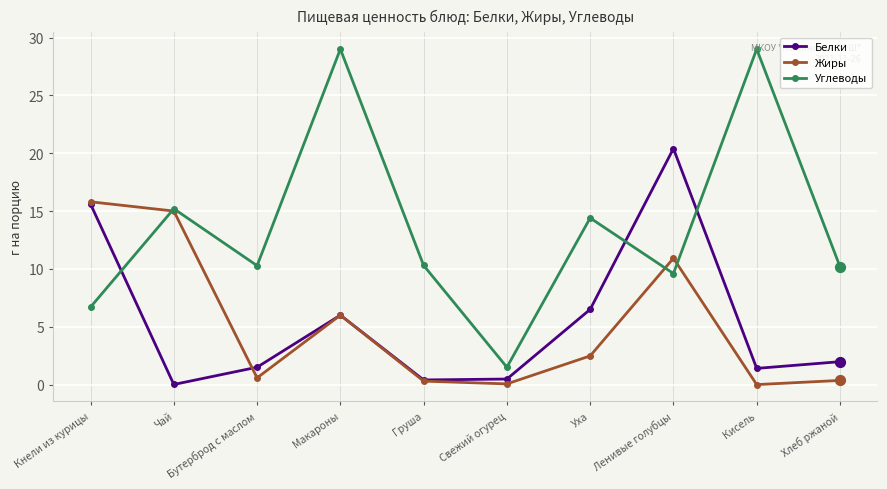

Which series has the largest range (max minus min)?

Углеводы